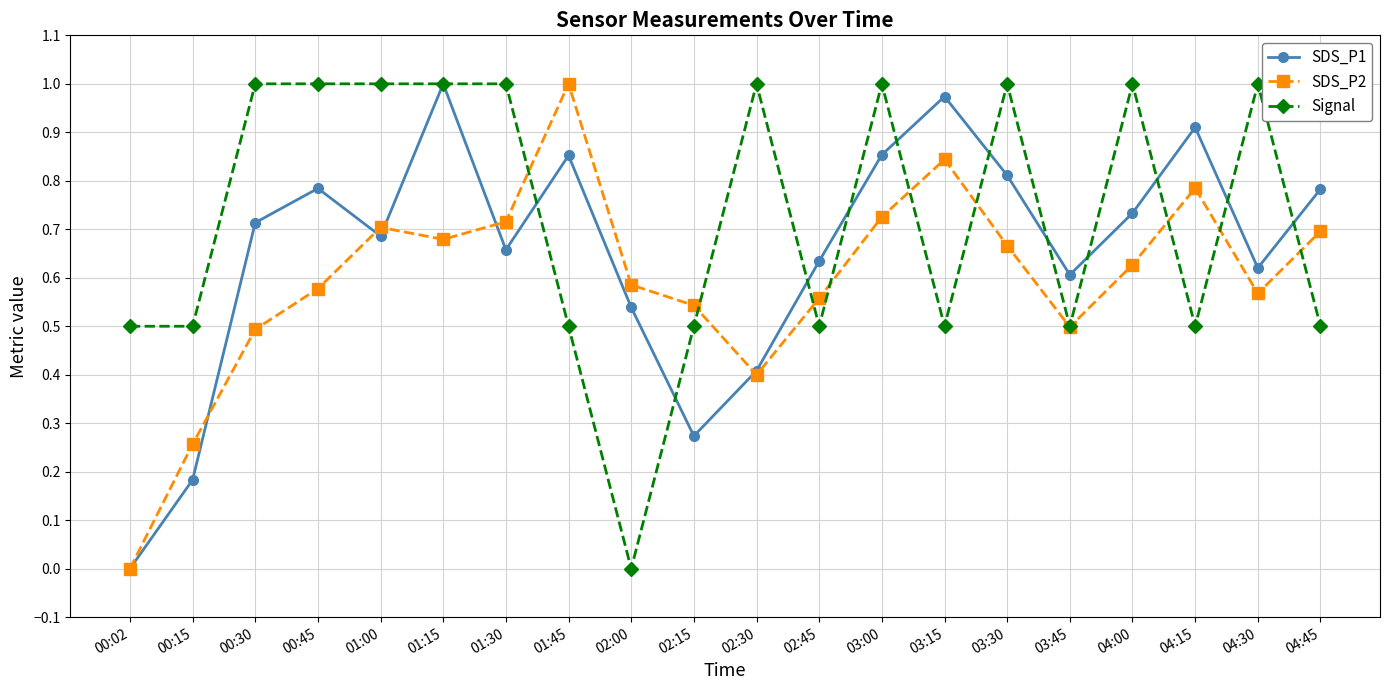

True or false: SDS_P1 and SDS_P2 cross at least once.

True